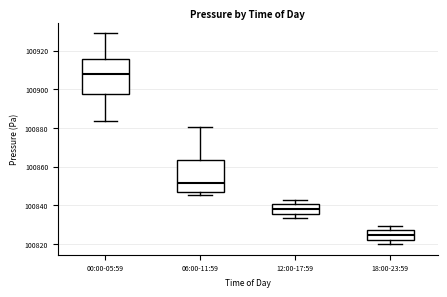

Where is the lower edge of the box for 00:00-05:59 on the y-axis? The values are not printed on the chart, so give them approximately, as read against the axis.

100898